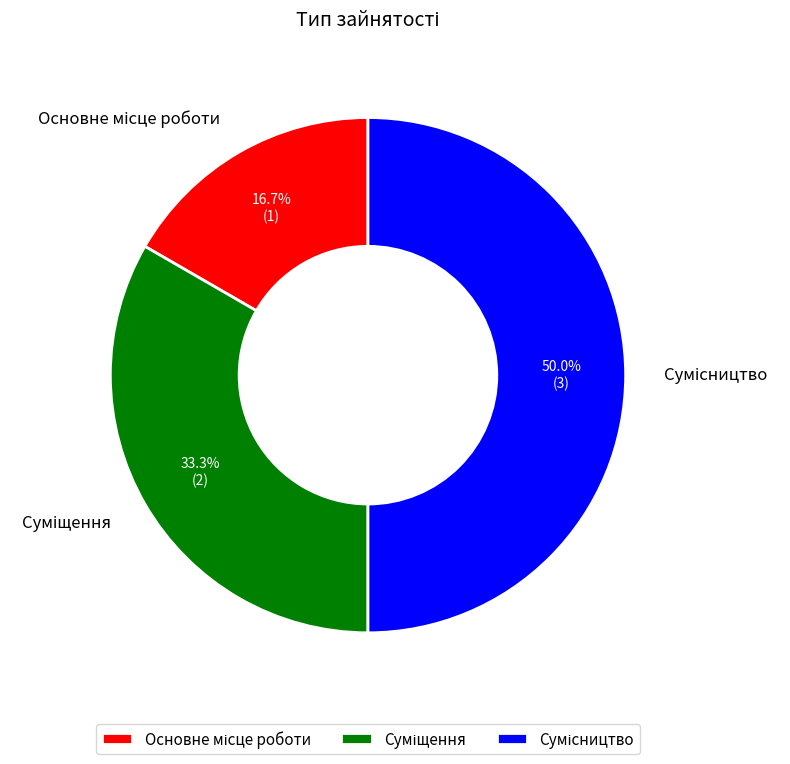

Is the sum of Сумісництво and Суміщення greater than half?

Yes